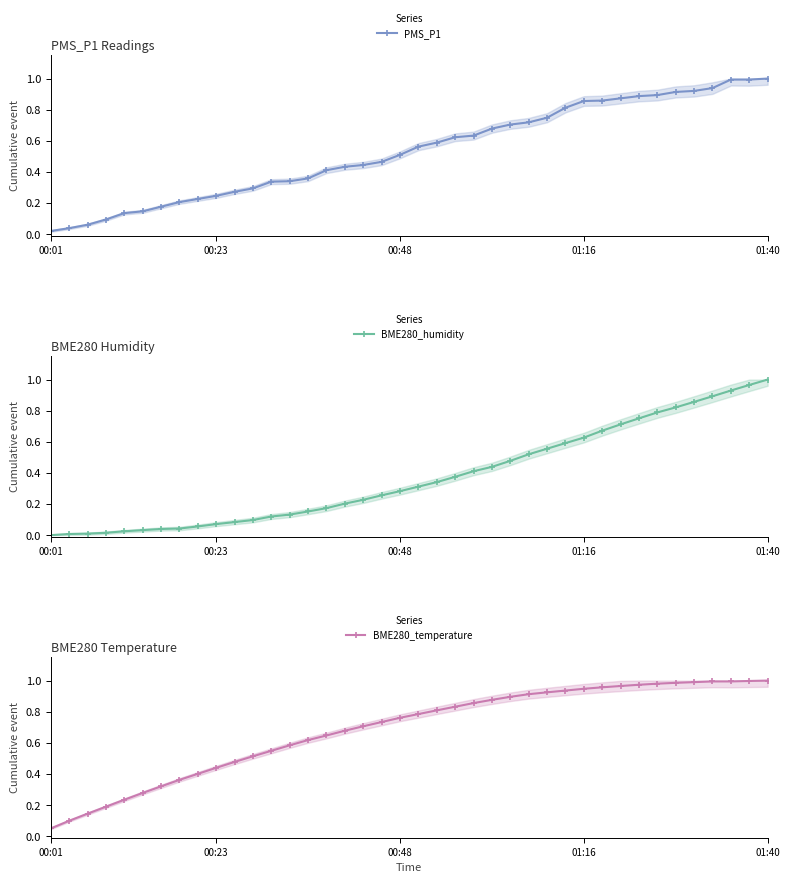

True or false: BME280_humidity and PMS_P1 intersect in this chart.

False